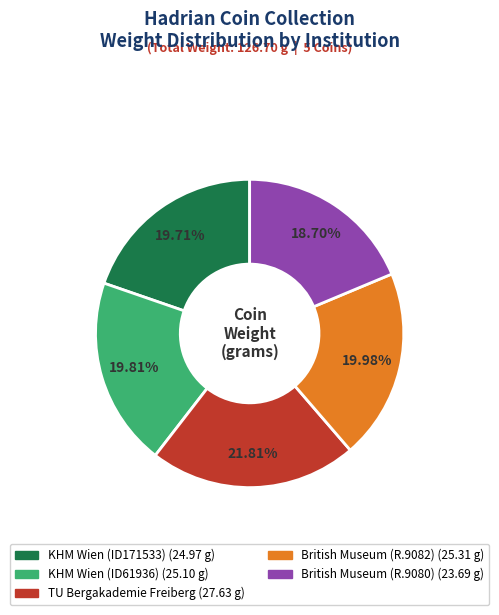

What percentage is NOT represented by British Museum (R.9080)?

81.3%